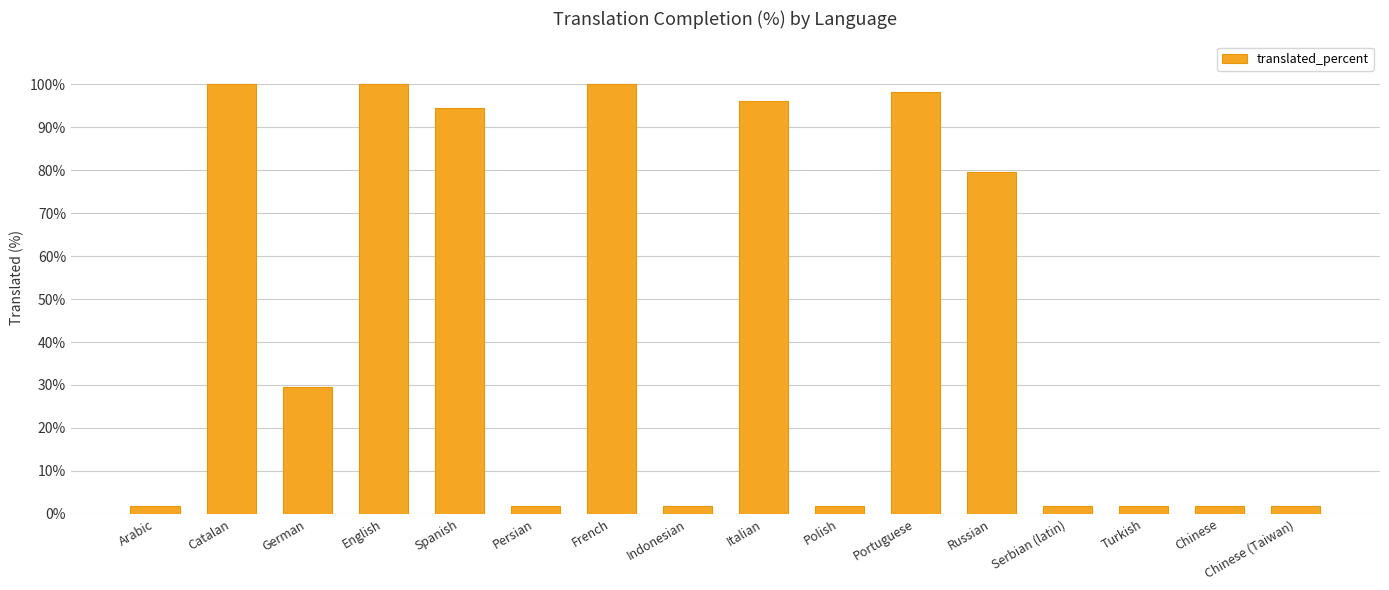

What is the change in value from French to Chinese?

-98.2